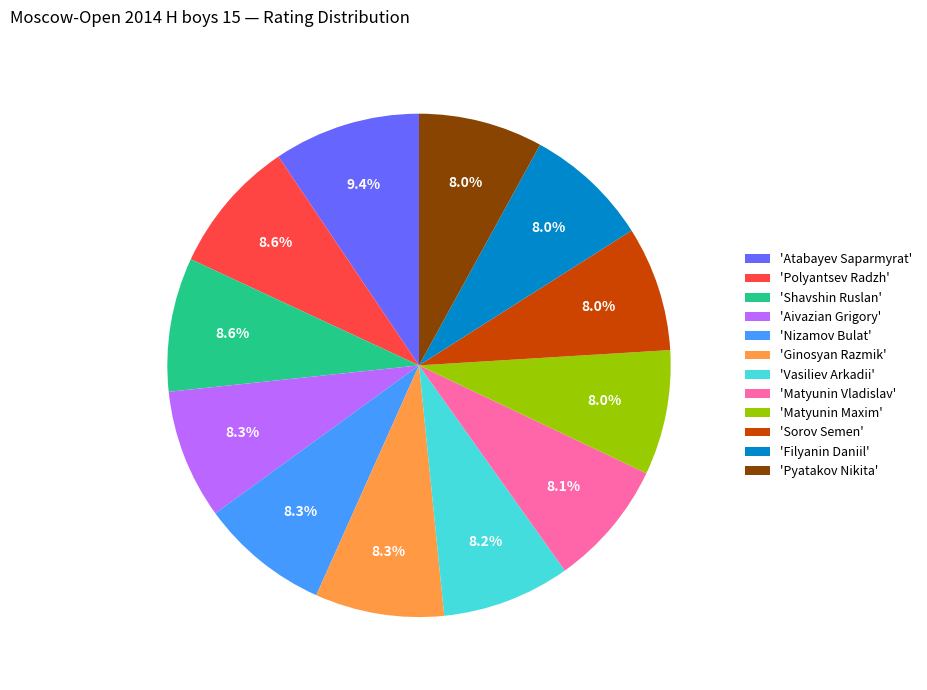

Which category has the biggest portion of the pie?

'Atabayev Saparmyrat'